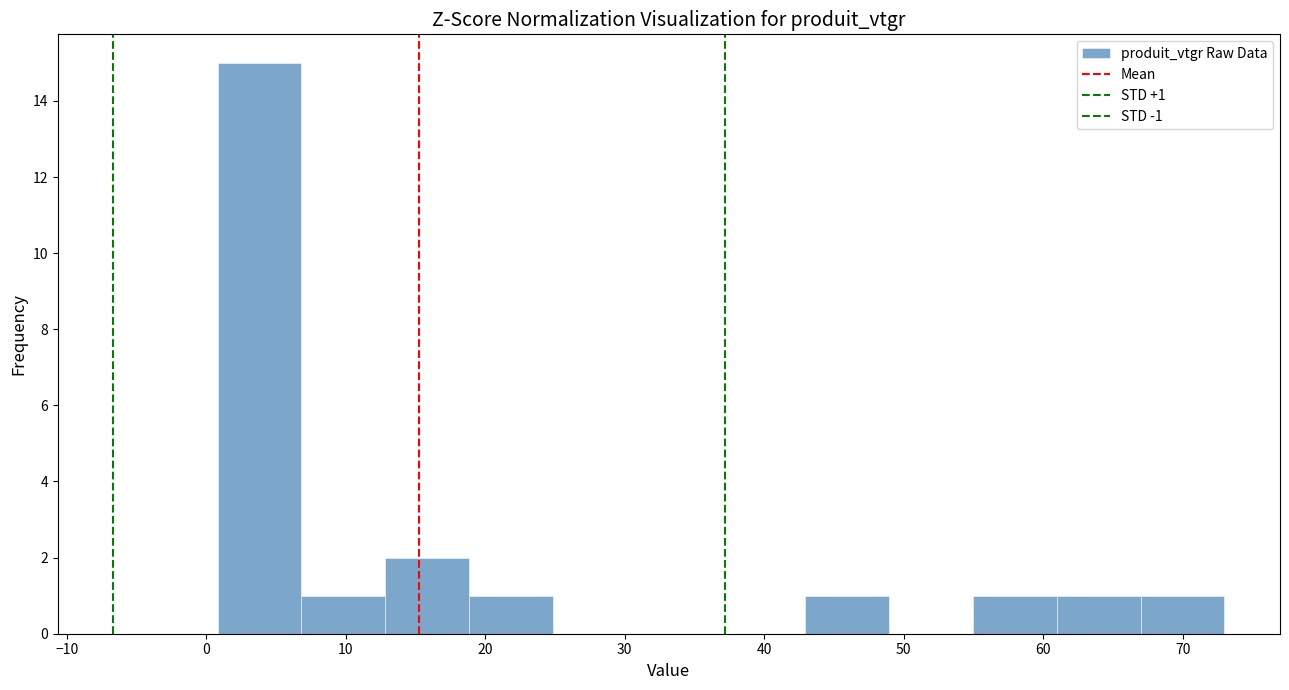

Over which range of the x-axis is the bar tallest?

1 to 7